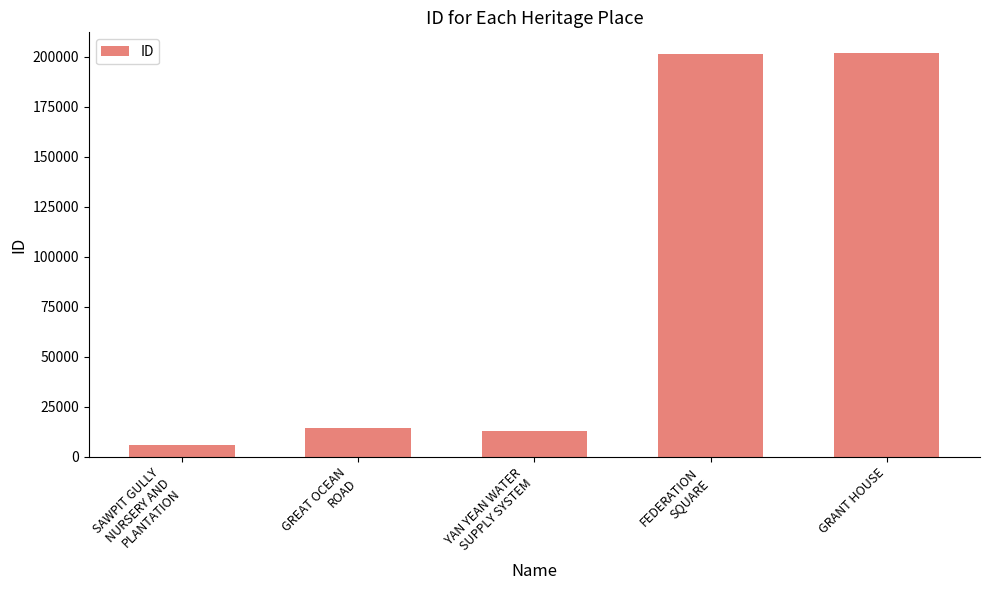

The value at GREAT OCEAN
ROAD is 14228. True or false?

True